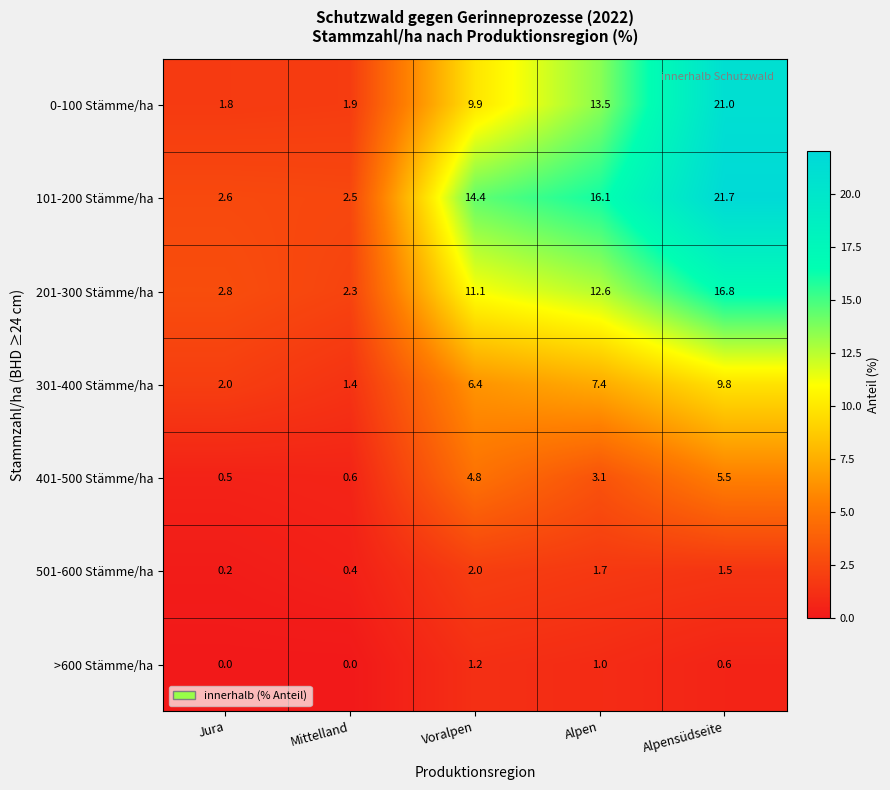

Which series has the largest total across all categories?

101-200 Stämme/ha